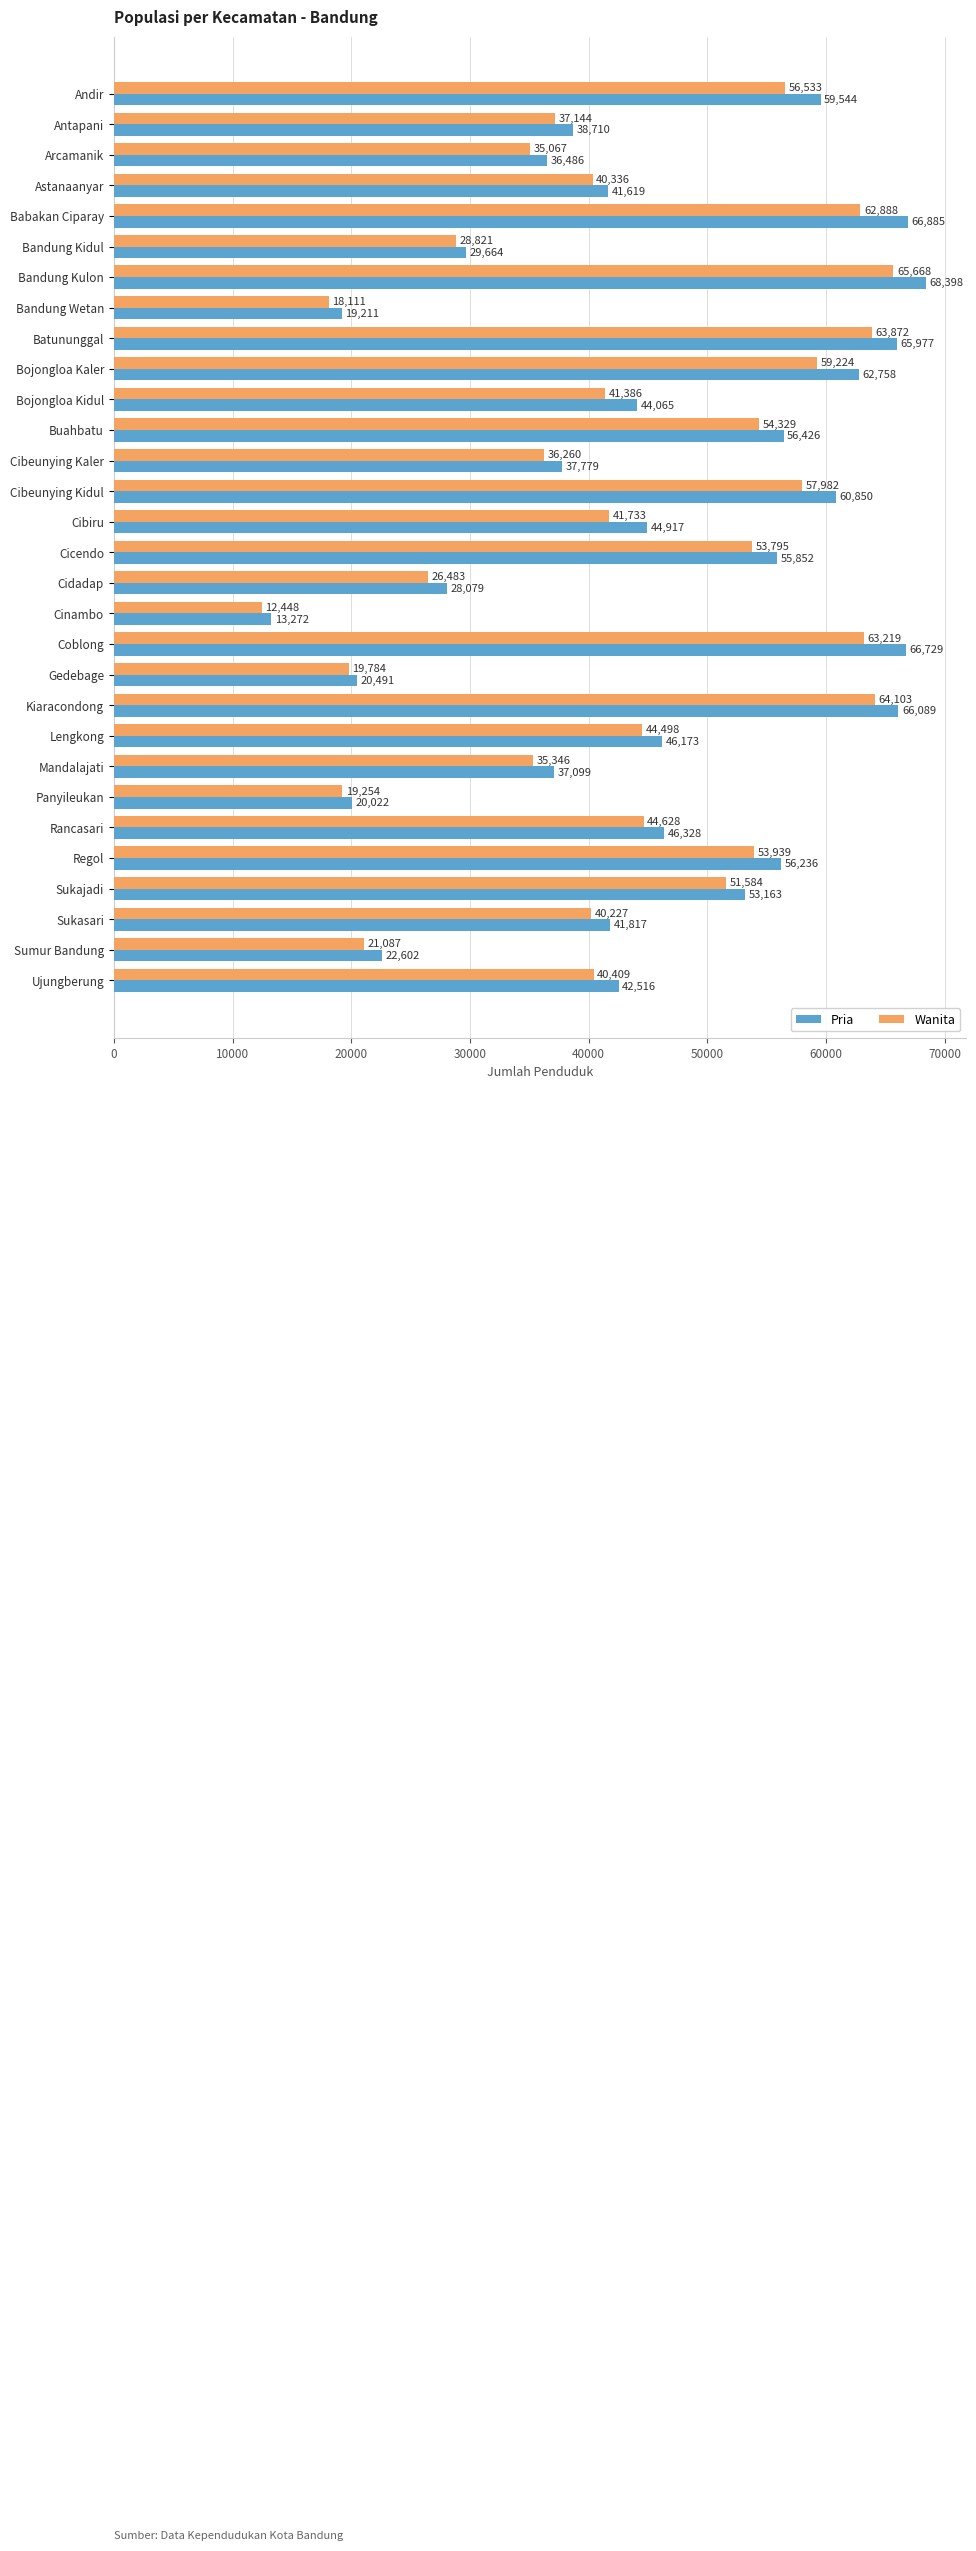

What is the difference between the second highest and minimum values in the Wanita series?

51655